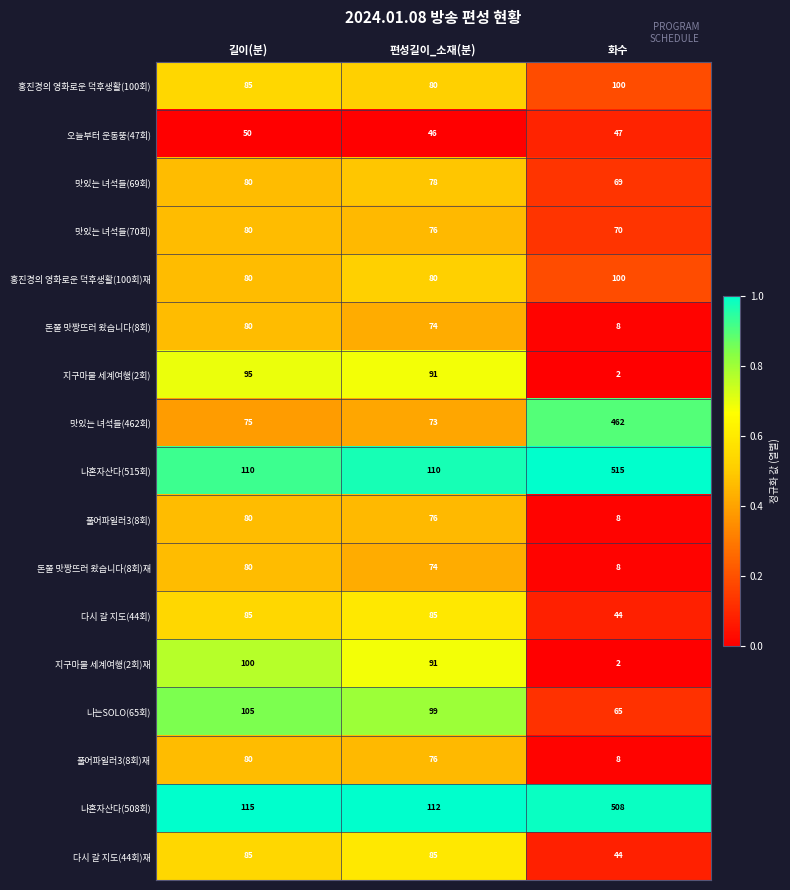

What is the spread (max minus min) of values at 편성길이_소재(분)?

66